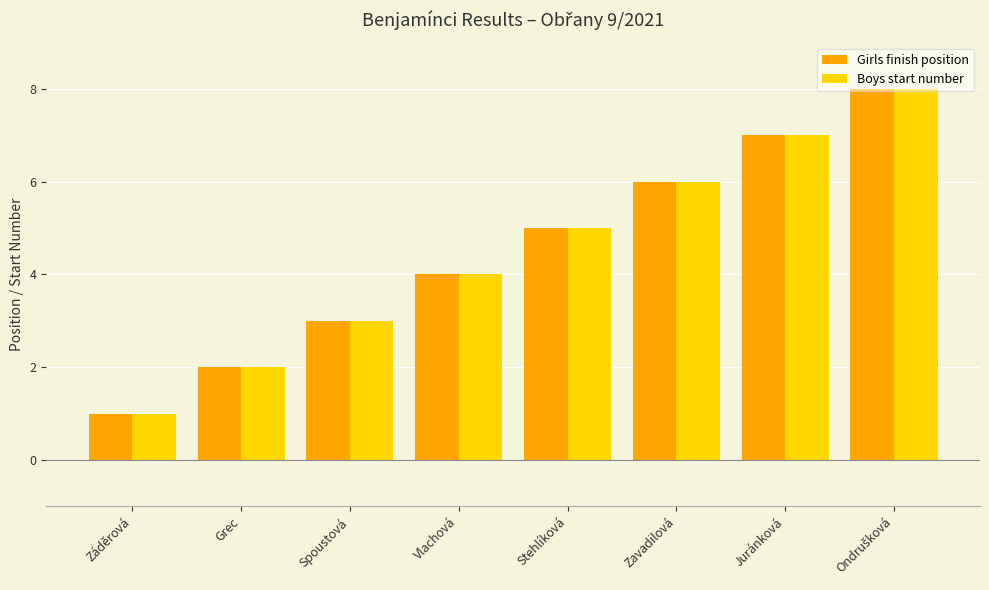

What position from the left is Spoustová?

3